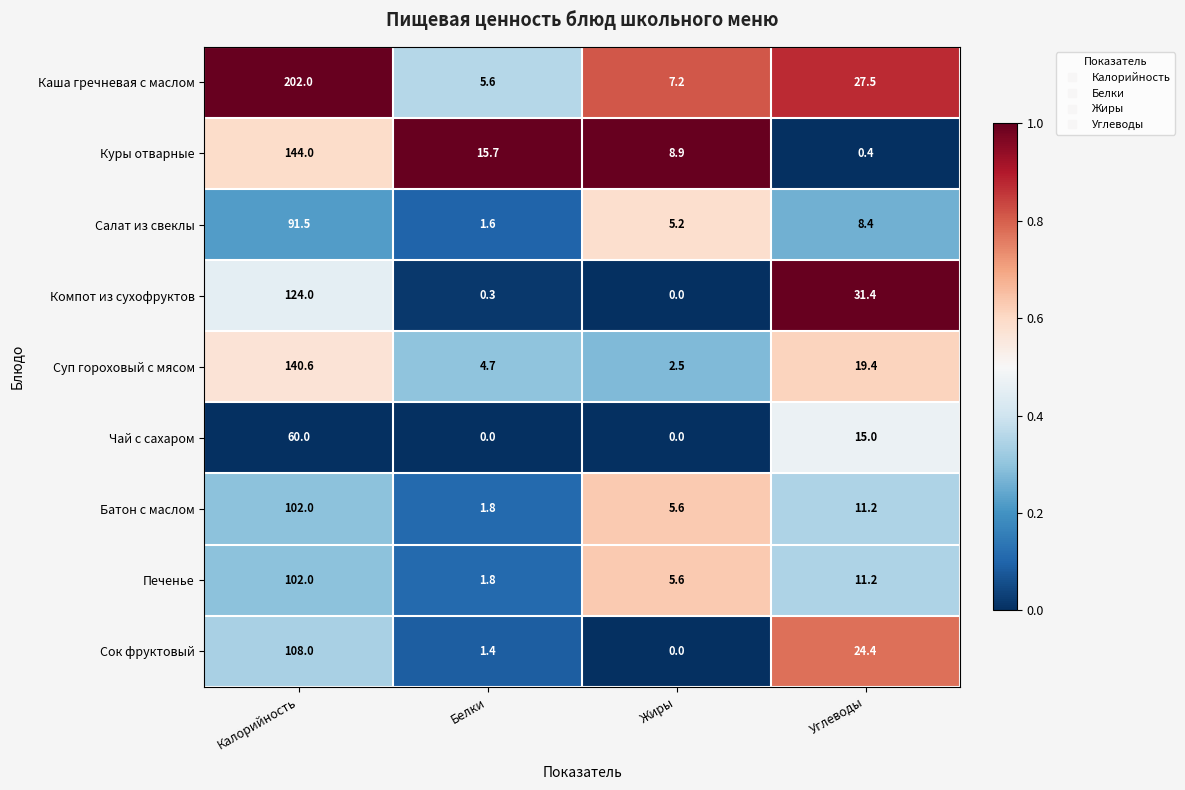

List the labels in order of Салат из свеклы value, largest first.

Калорийность, Углеводы, Жиры, Белки